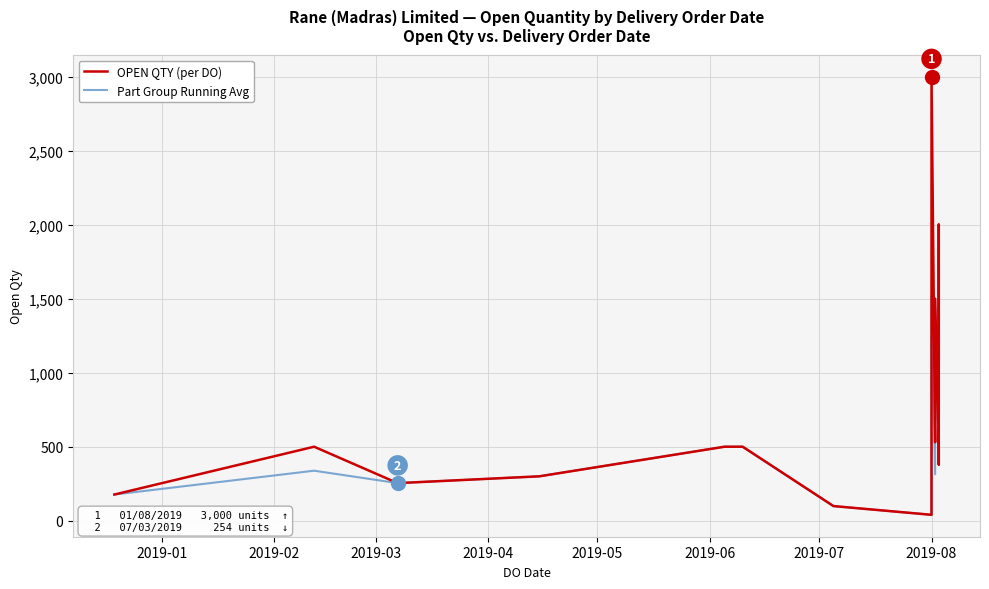

Is this an area chart (filled region under the line)?

No